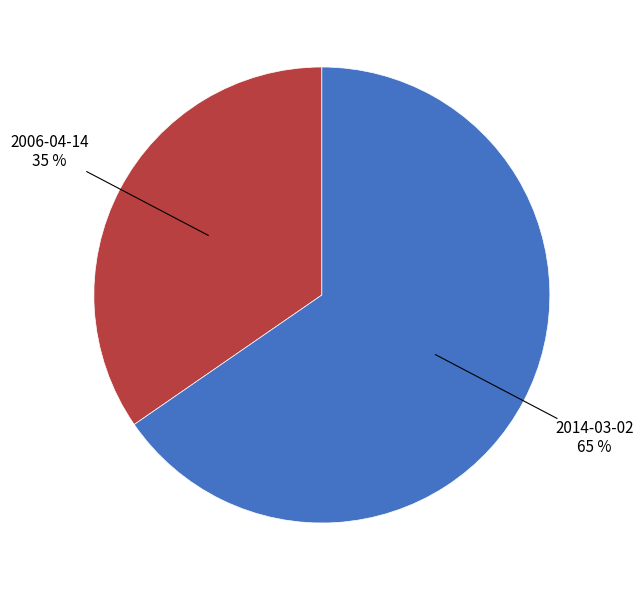

Which slice is the smallest?

2006-04-14